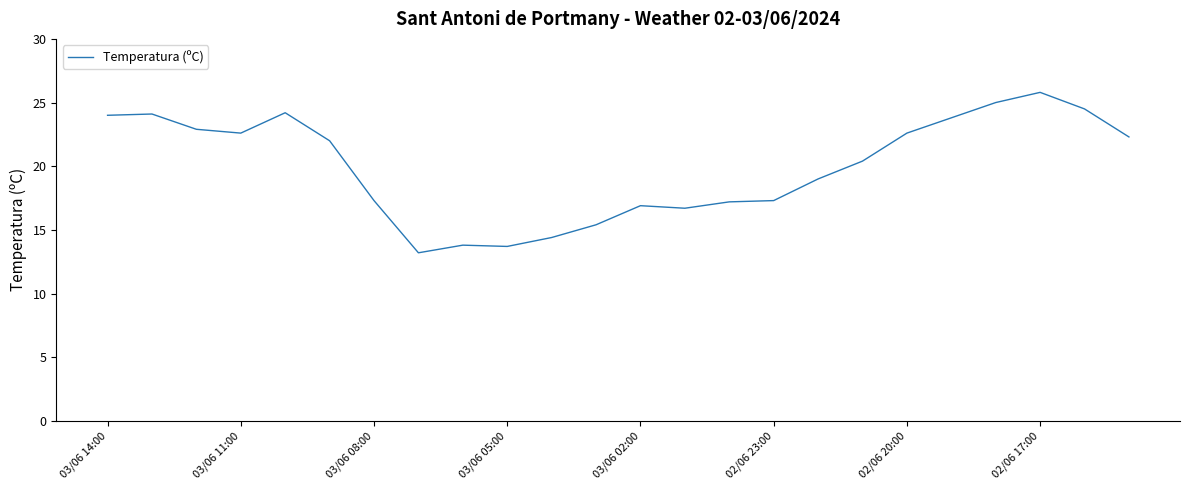

What is the difference between the maximum and minimum values?

12.6